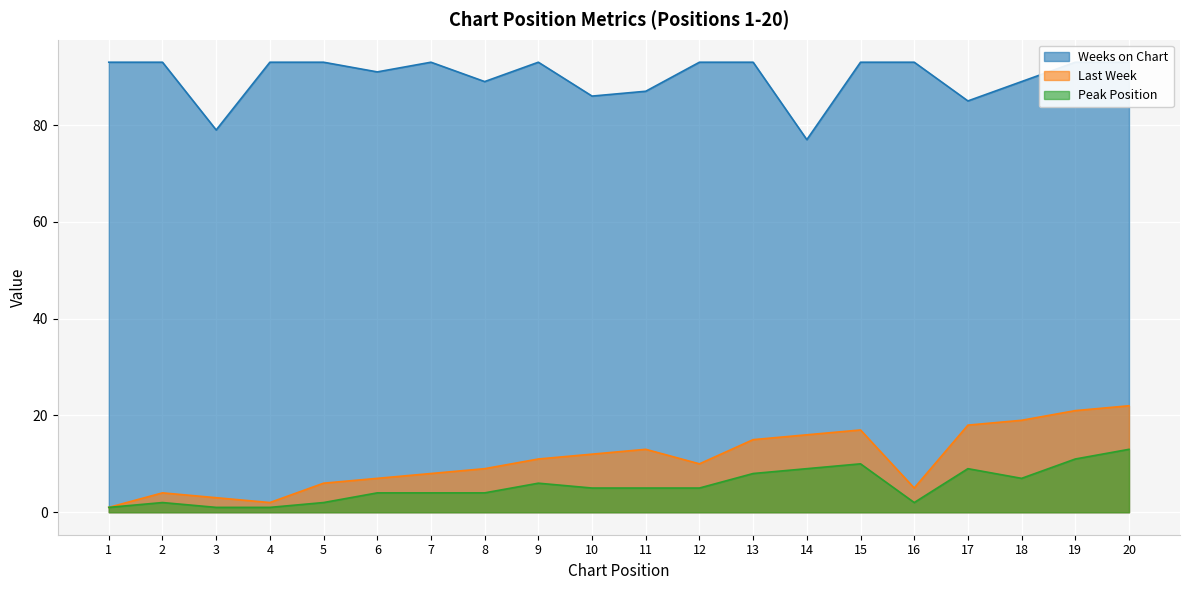

Which label corresponds to the smallest value in the chart?

1